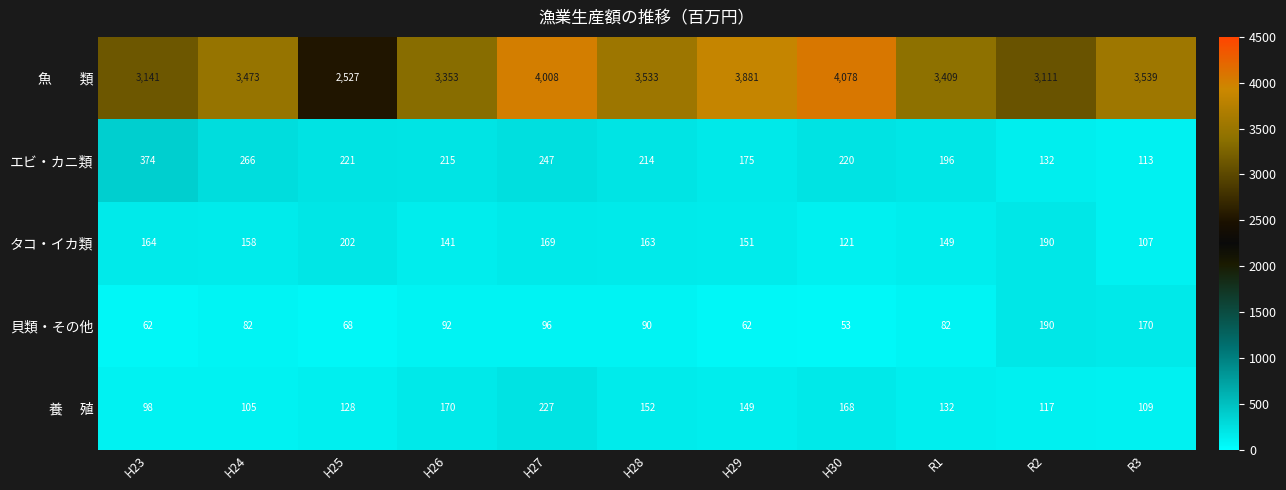

What is the spread (max minus min) of values at H23?

3079